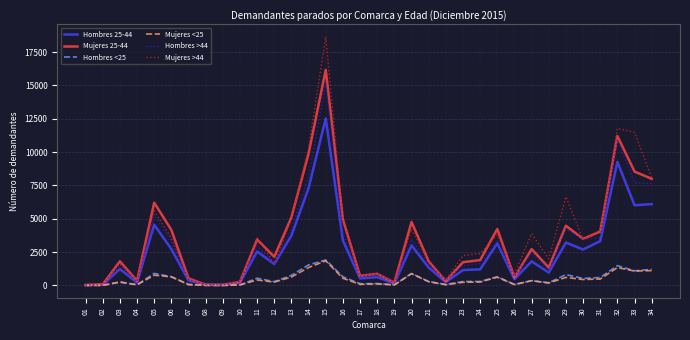

True or false: Hombres 25-44 has more than 2 points higher than both neighbors.

True